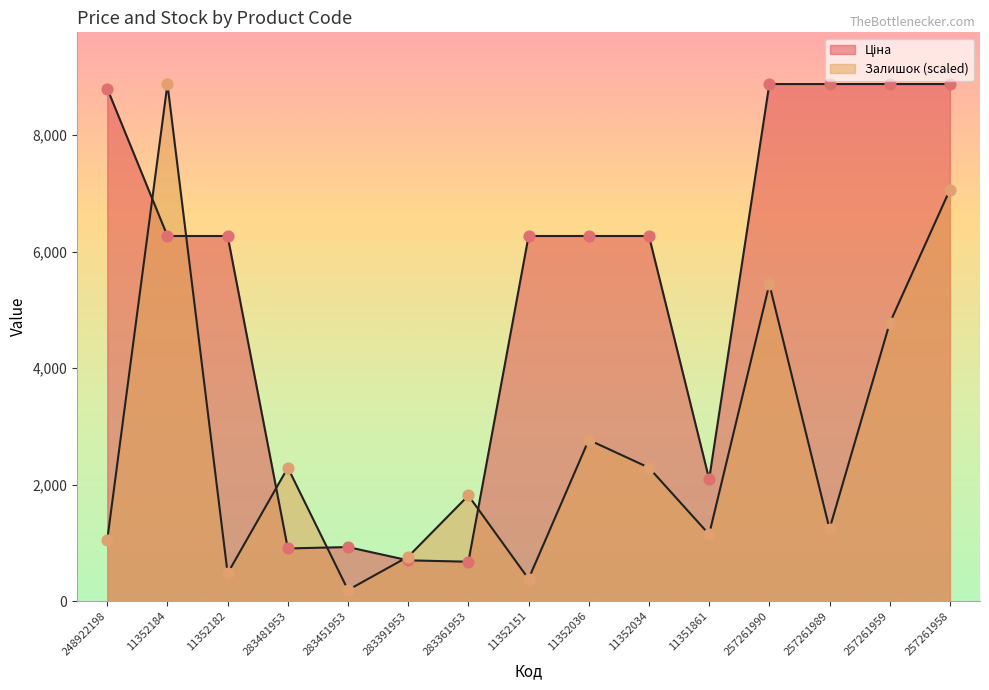

At which category is the sum across all series the highest?

257261958